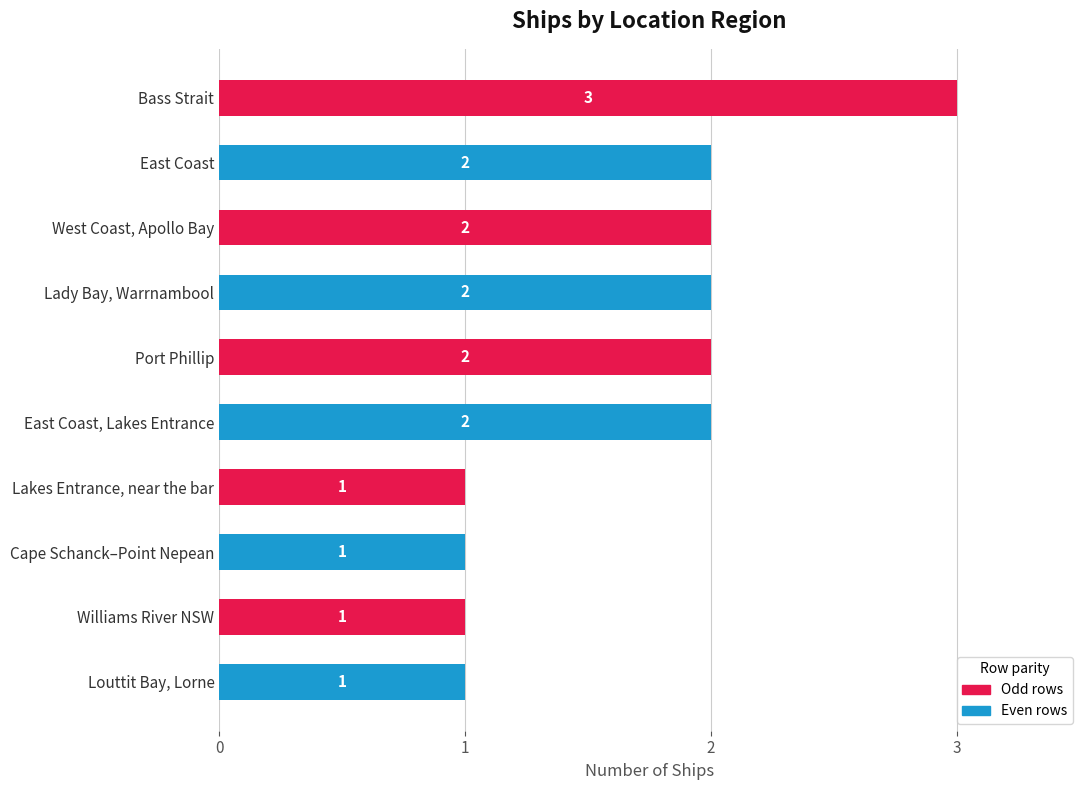

What is the difference between the second highest and minimum values?

1